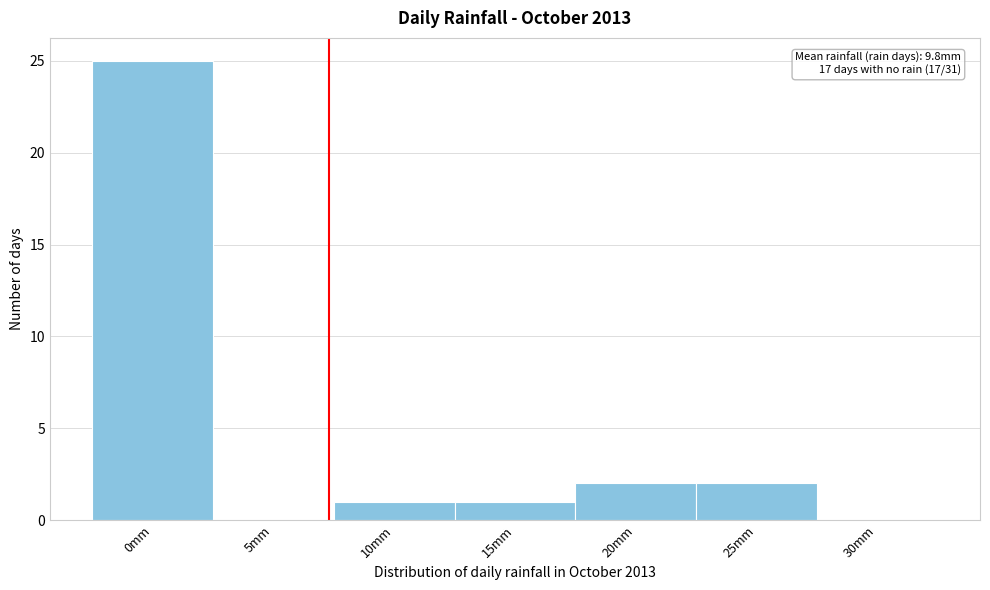

Reading right to left, transcribe all the data shown in this chart.

30mm=0	25mm=2	20mm=2	15mm=1	10mm=1	5mm=0	0mm=25